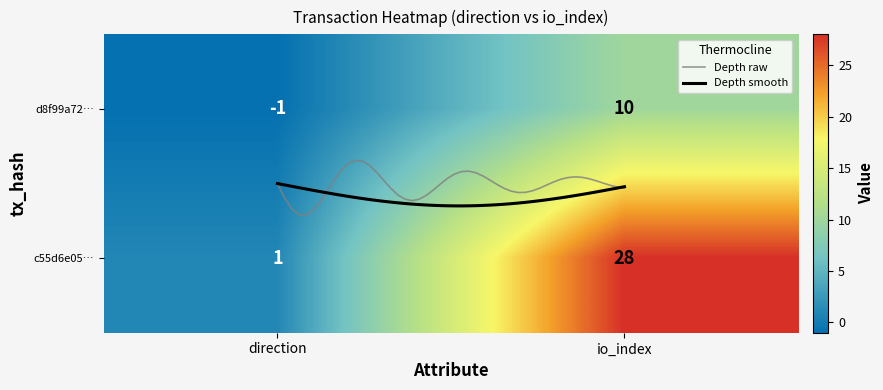

The value of d8f99a727f3849919a814ba95c2a291dbb4060e at 1 is 10. True or false?

True